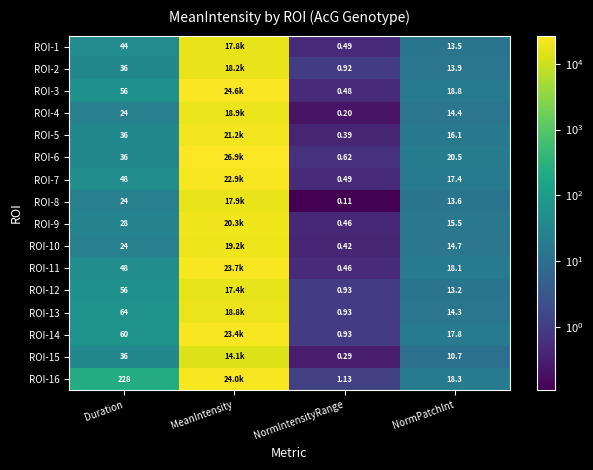

How many data points in ROI-5 are above 36?

1